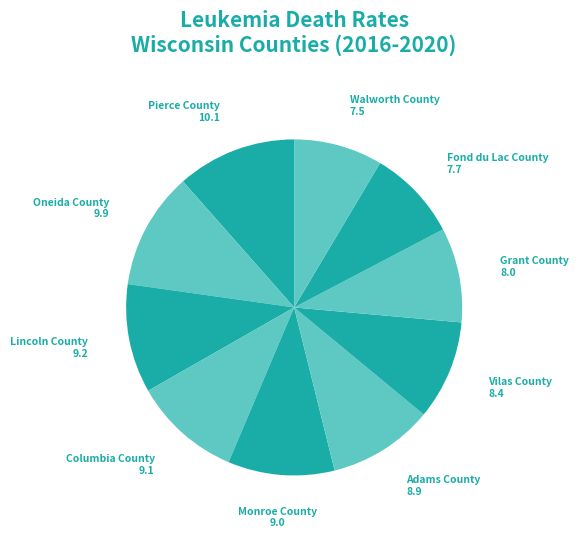

How many segments does this pie chart have?

10